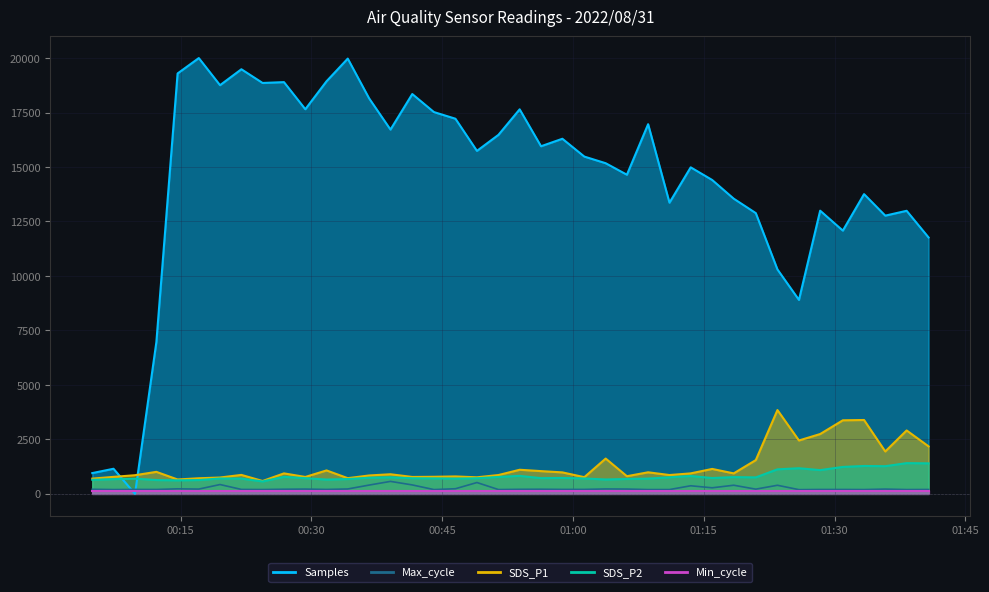

The value of Max_cycle at 2022/08/31 00:39:04 is 572.0. True or false?

True